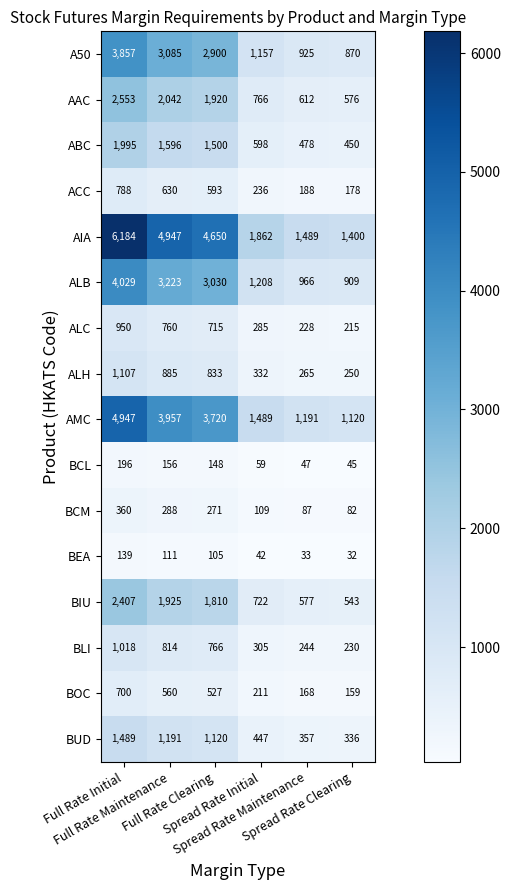

At which category does the chart reach its peak across all series?

Full Rate Initial